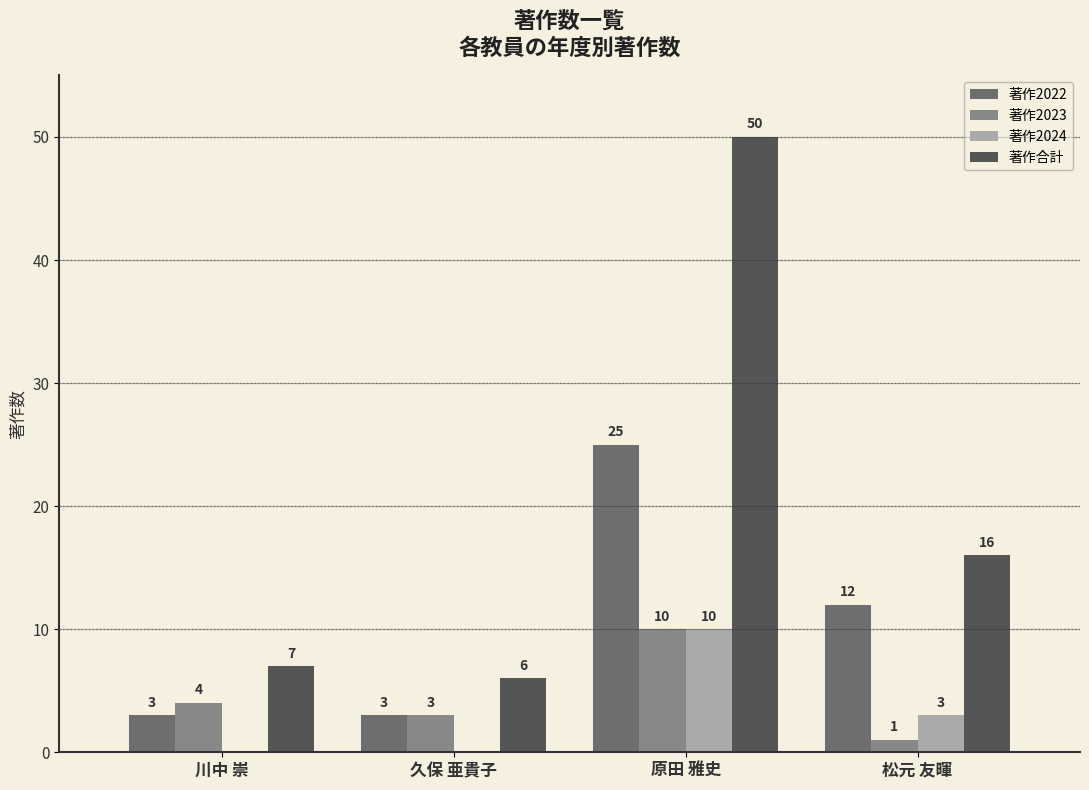

At which label is 著作合計 closest to 28?

松元 友暉